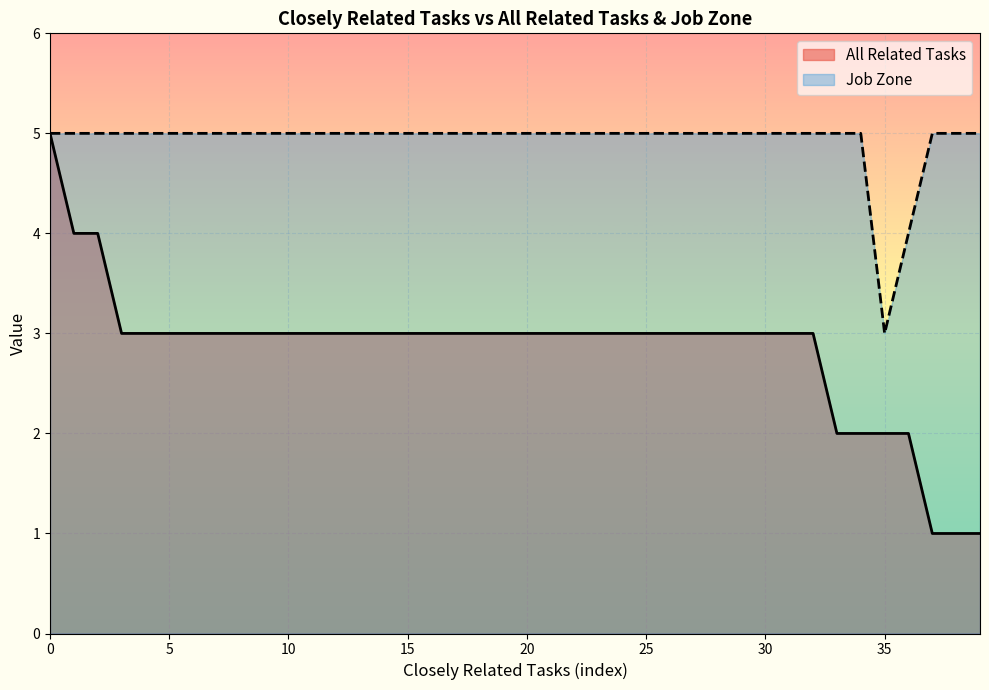

In Job Zone, how many points are lower than both neighbors (excluding endpoints)?

1